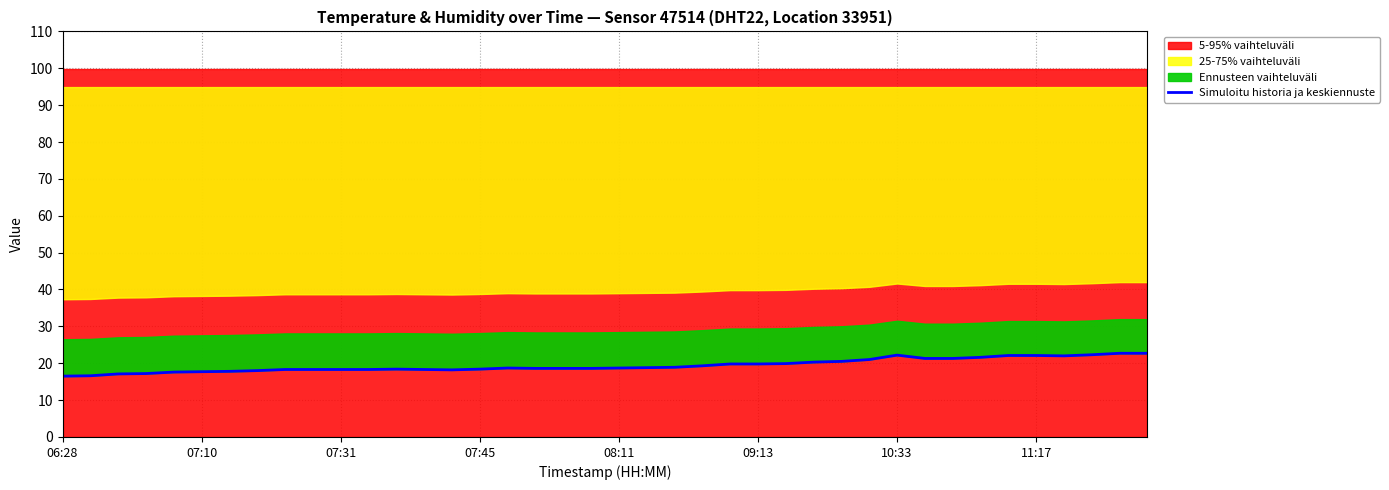

What is the difference between the second highest and second lowest values?

6.1